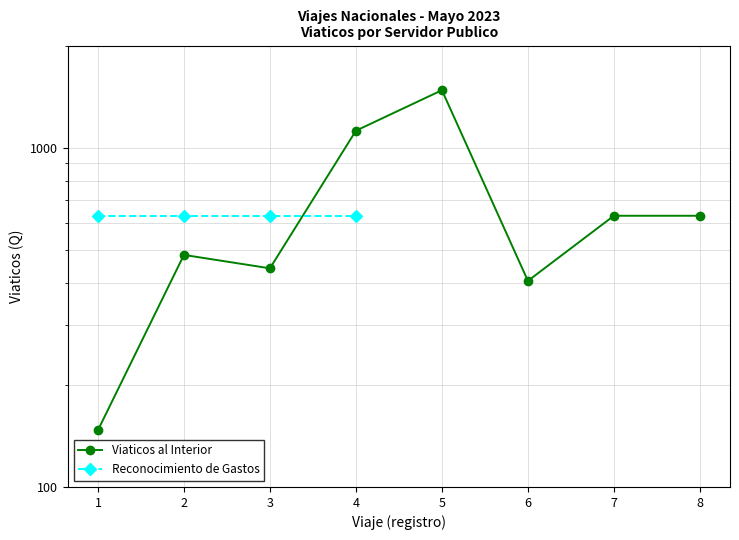

True or false: the data shows 419 at 6.

False